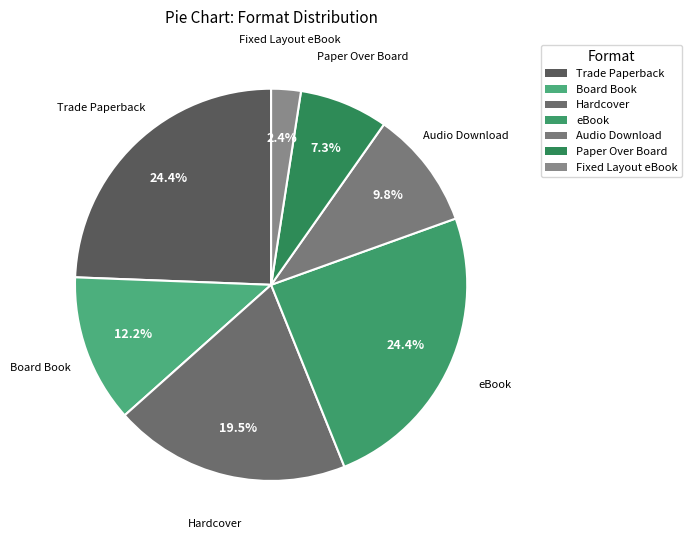

How many segments does this pie chart have?

7